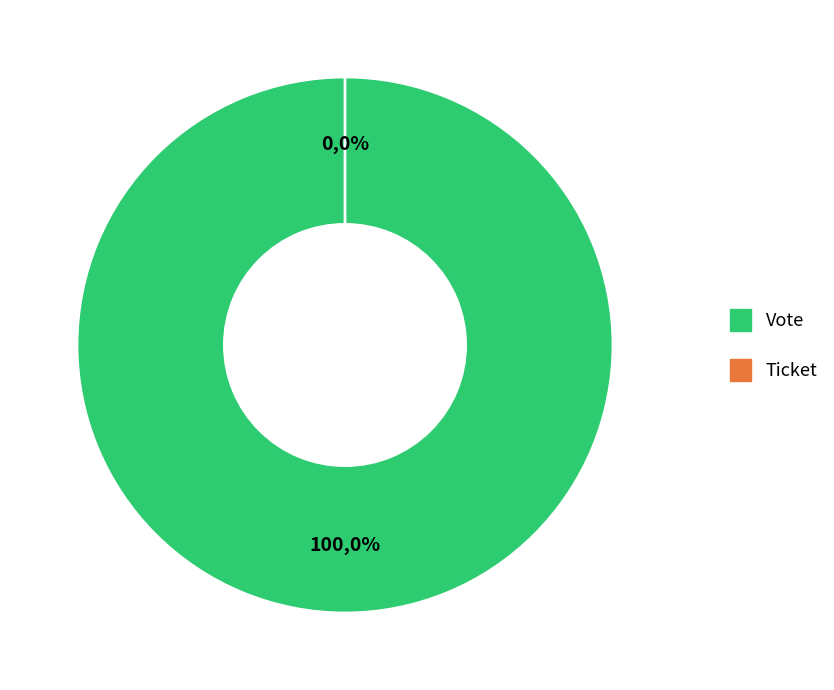

Which slice represents more than half of the pie?

Vote